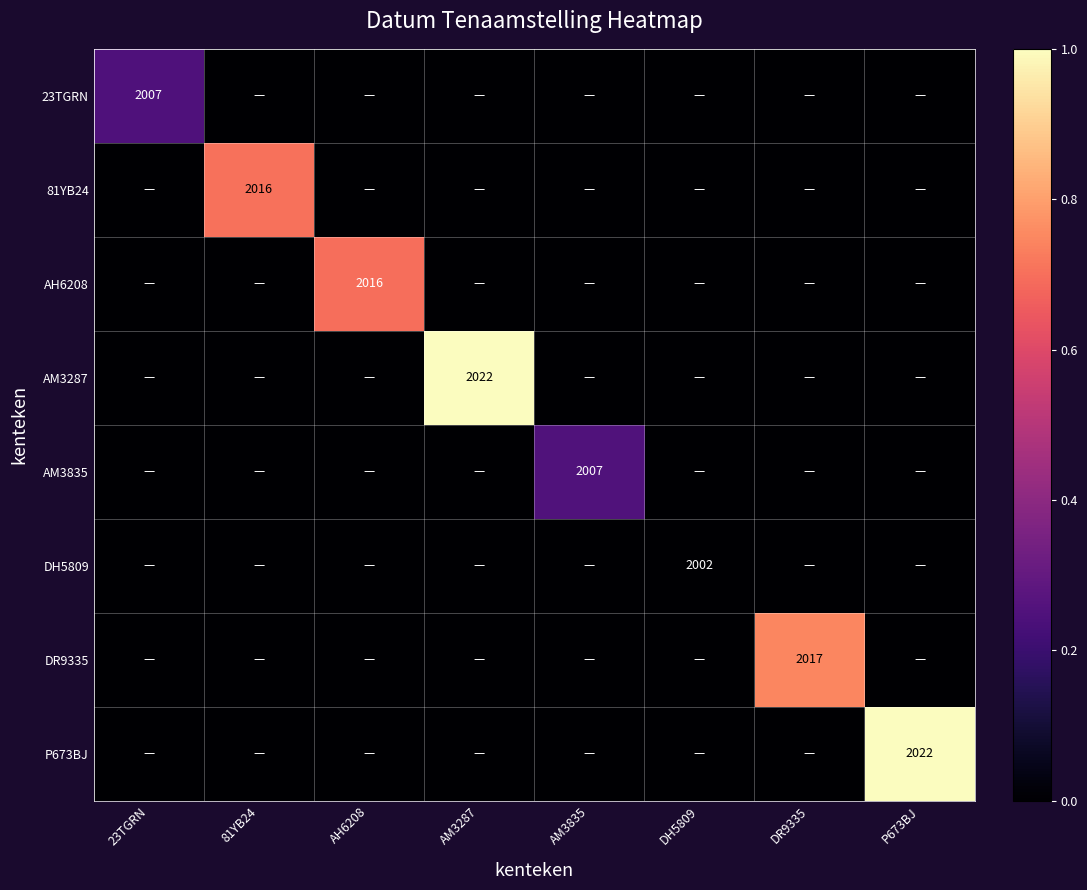

Which series changed the most between 23TGRN and P673BJ?

P673BJ